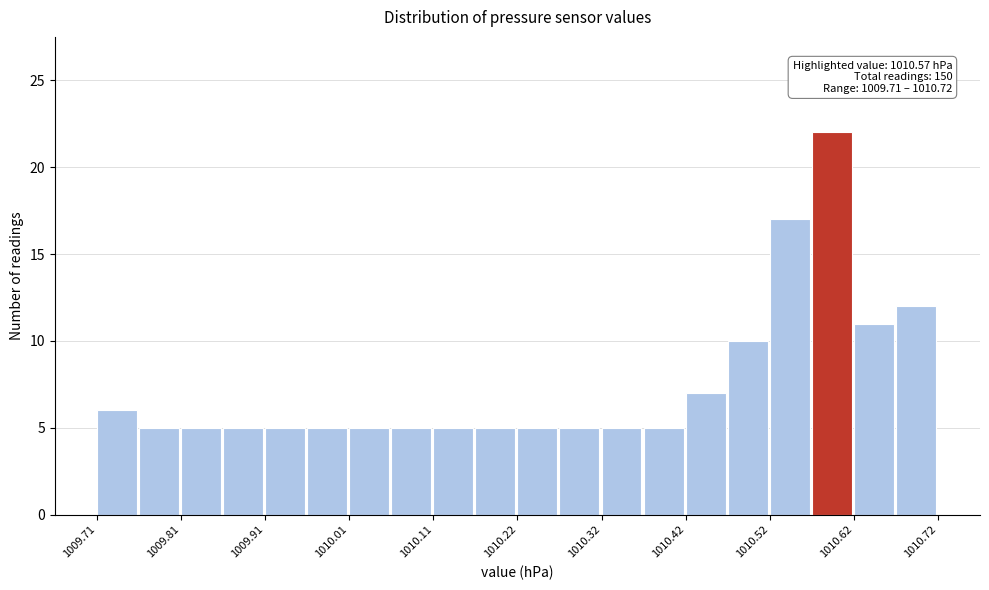

Around what value on the x-axis is the tallest bar? Give the approximate position of its centre, as read against the axis.

1010.60